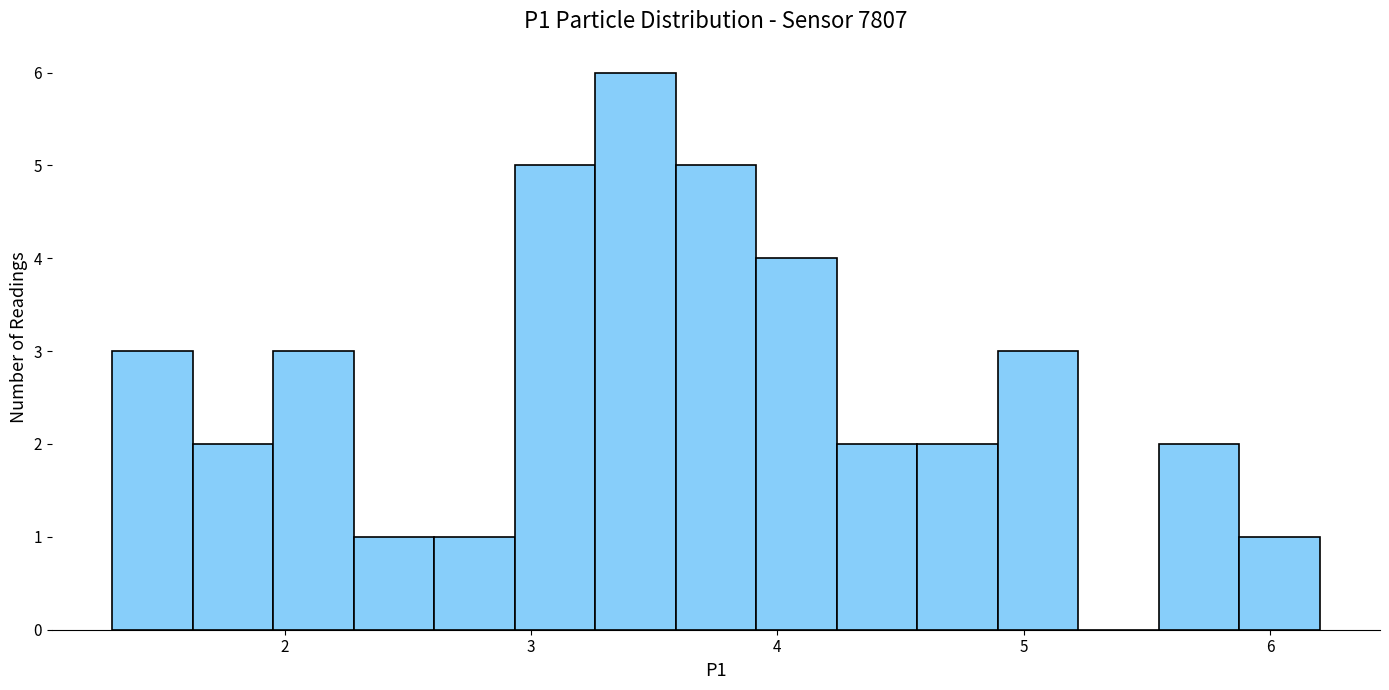

Read against the x-axis, roughly where is the centre of the tallest bar?

3.4